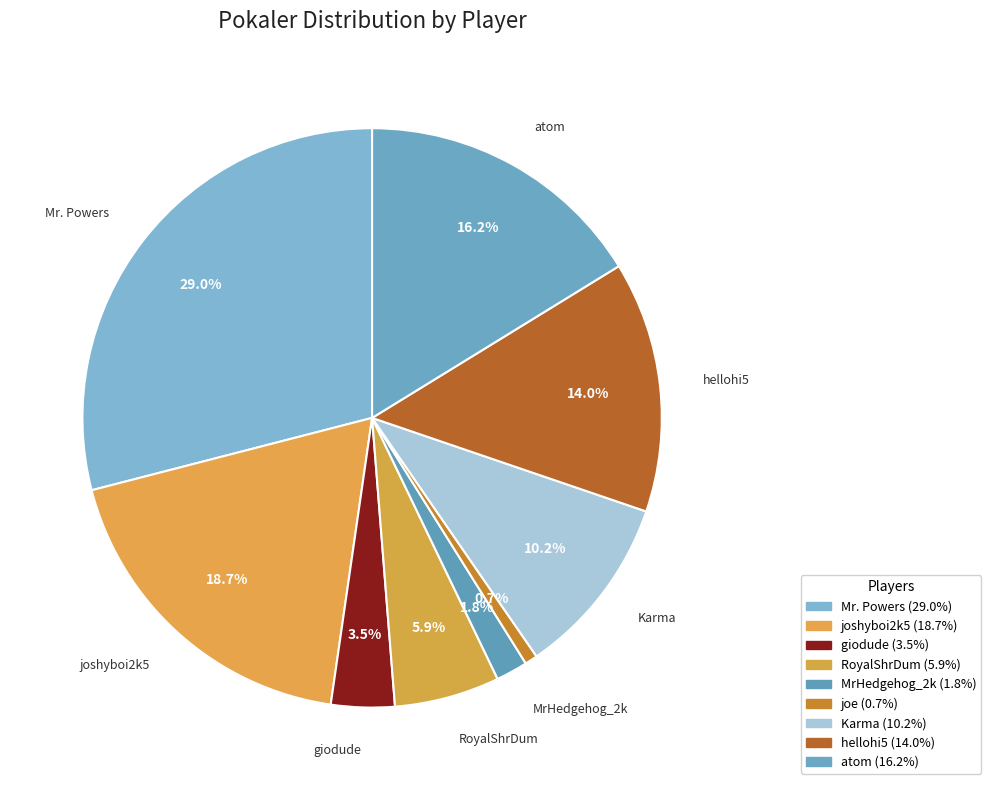

Is there any slice that represents more than half of the pie?

No